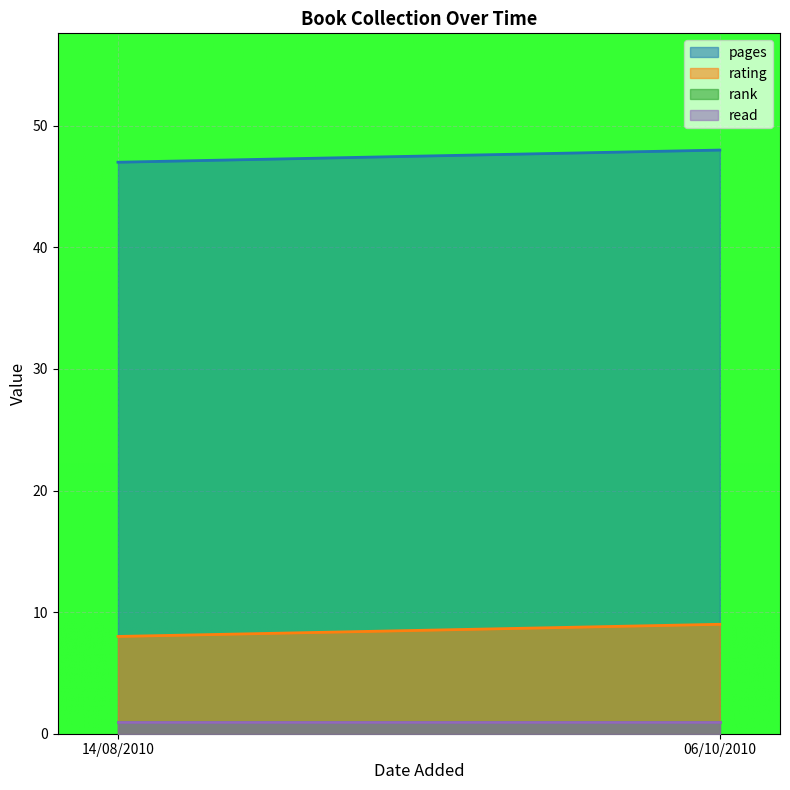

At how many categories does at least one series exceed 44?

2